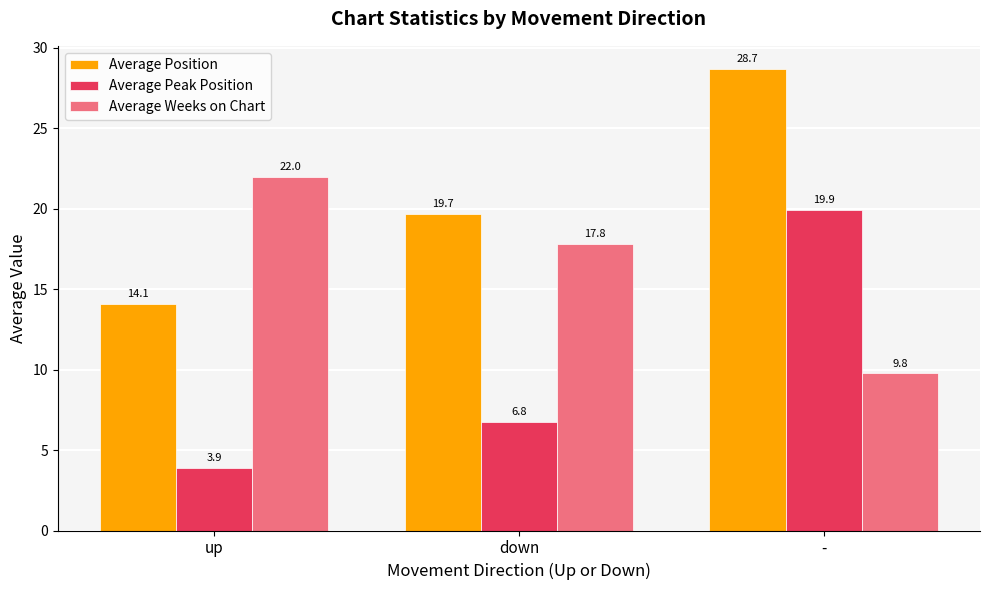

What are all the series names shown in the legend?

Average Position, Average Peak Position, Average Weeks on Chart